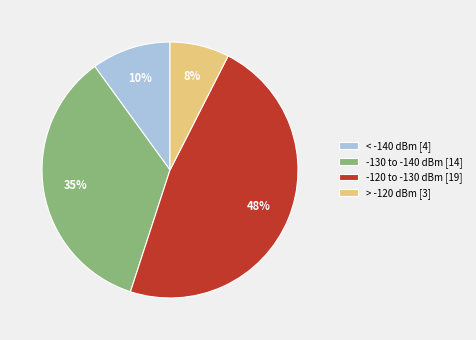

Rank the categories by value from highest to lowest.

-120 to -130 dBm [19], -130 to -140 dBm [14], < -140 dBm [4], > -120 dBm [3]